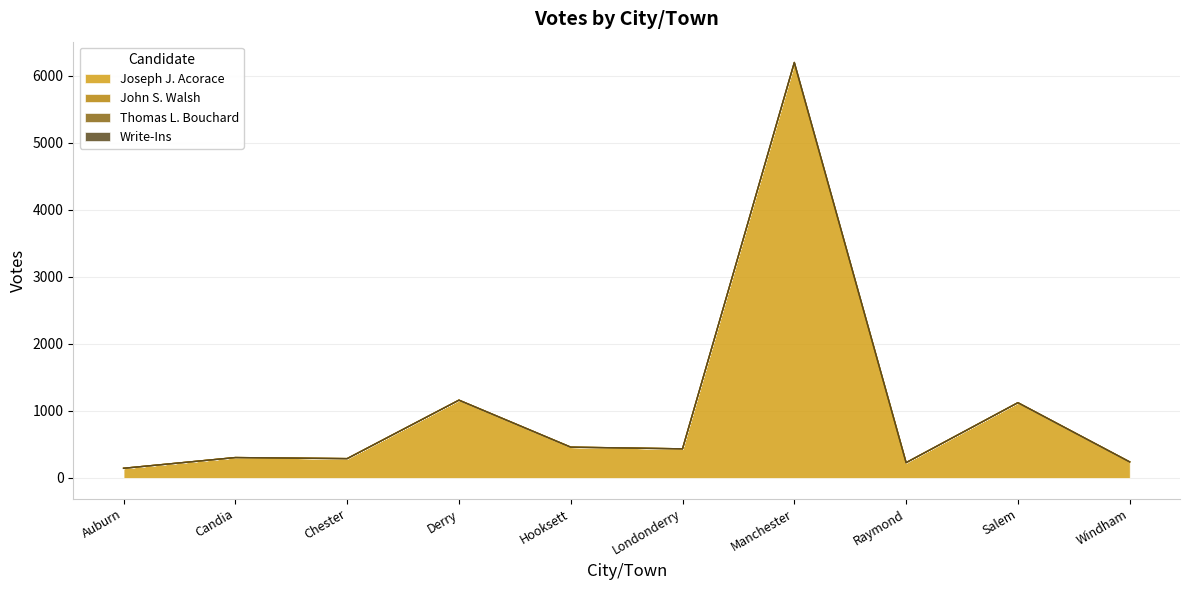

Is it true that Joseph J. Acorace equals 1159 at Derry?

True